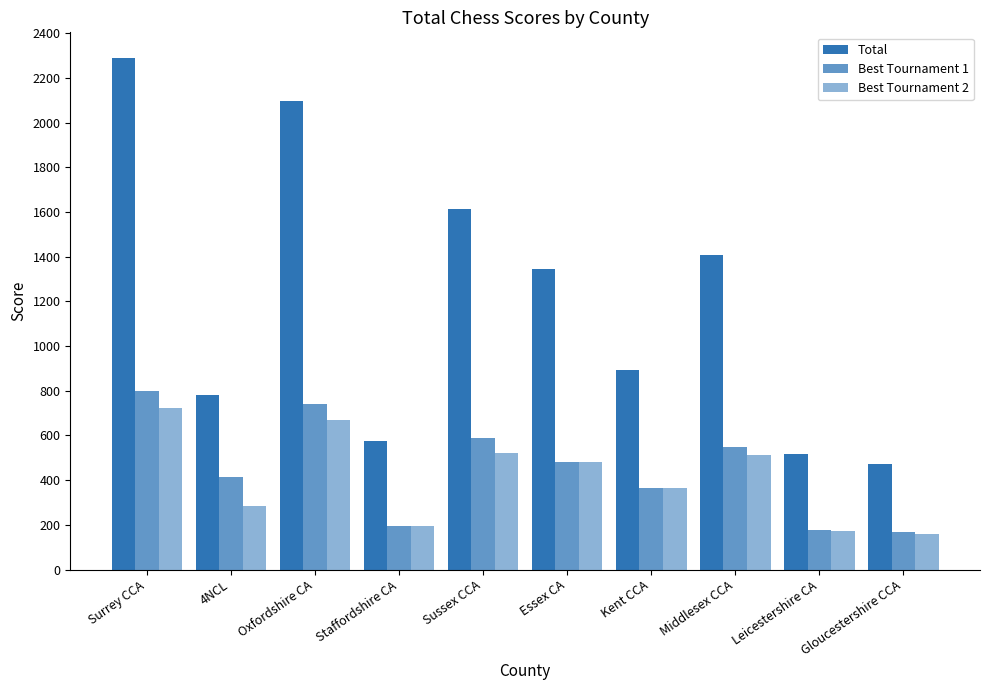

How many bars are there in total?

30